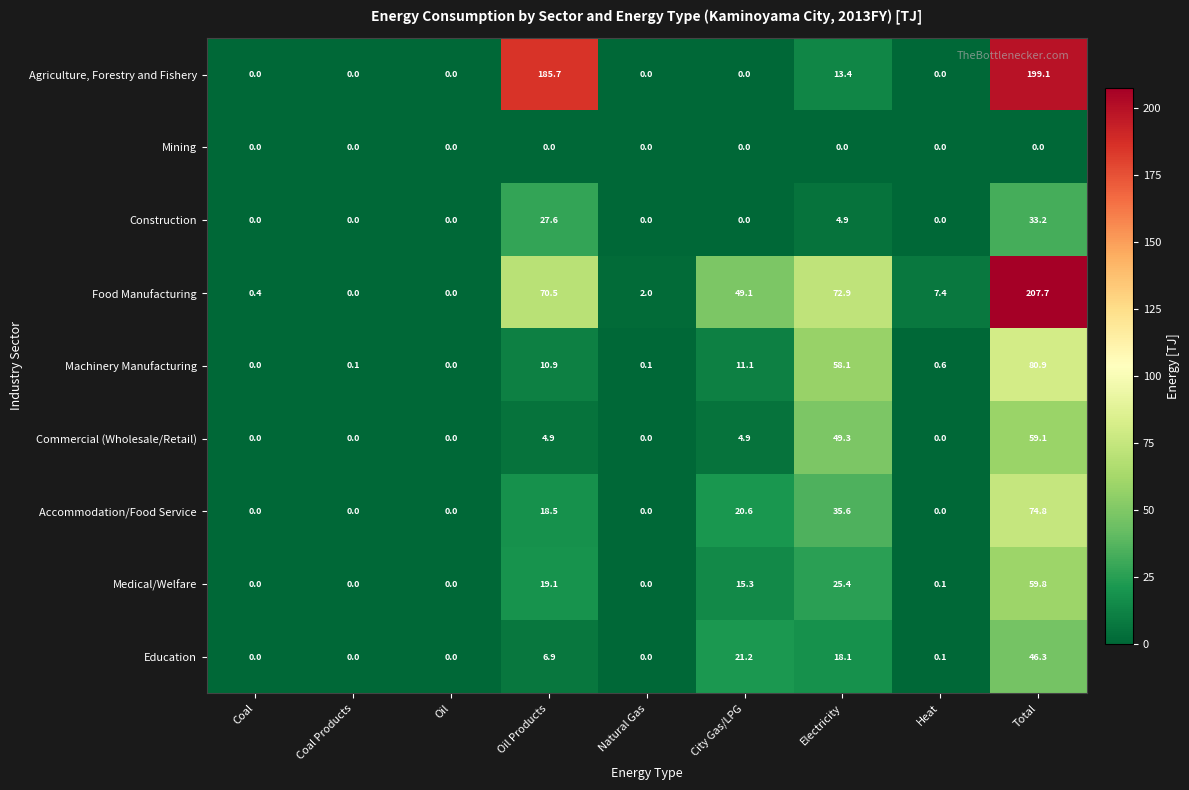

What is the difference between the Accommodation/Food Service values at Total and Electricity?

39.2